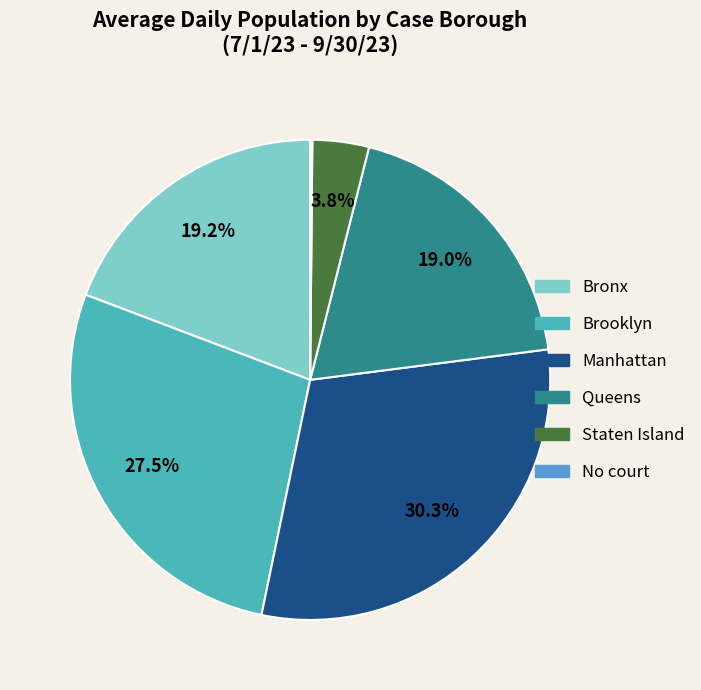

Is it true that Manhattan is 44% of the pie?

False